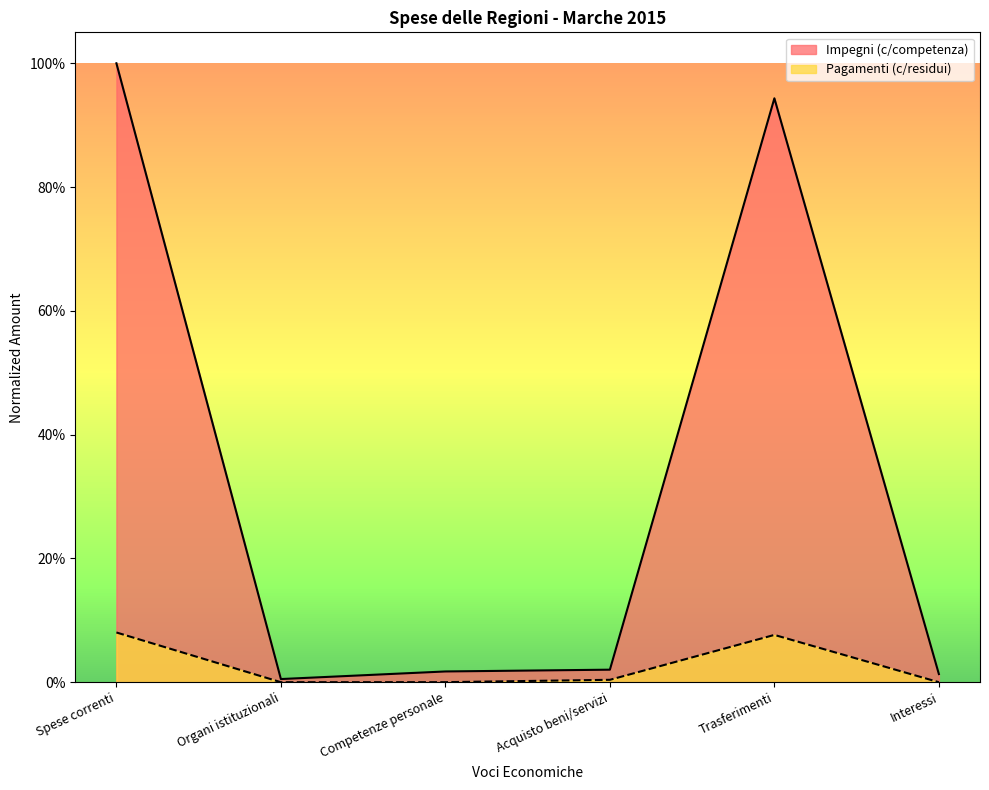

Is it true that Impegni (c/competenza) equals 1.0 at Spese correnti?

True